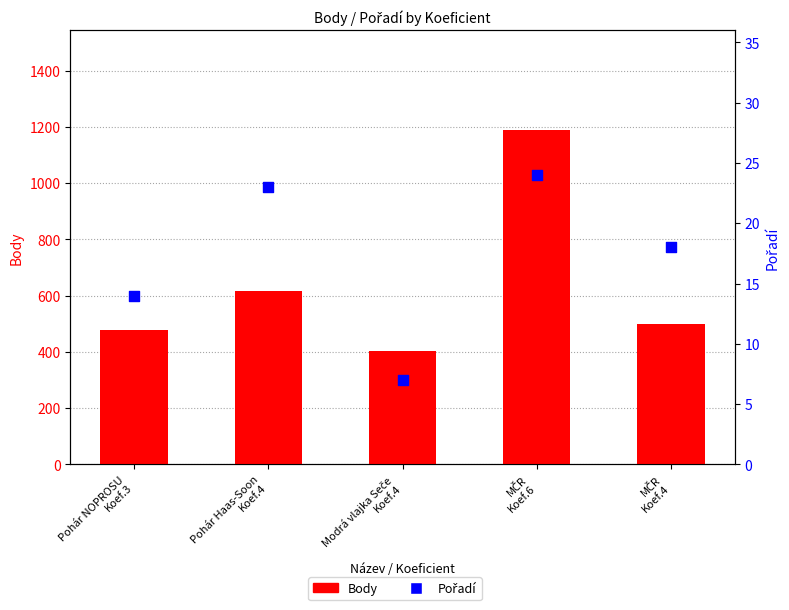

Which series contains the highest Y value?

Body